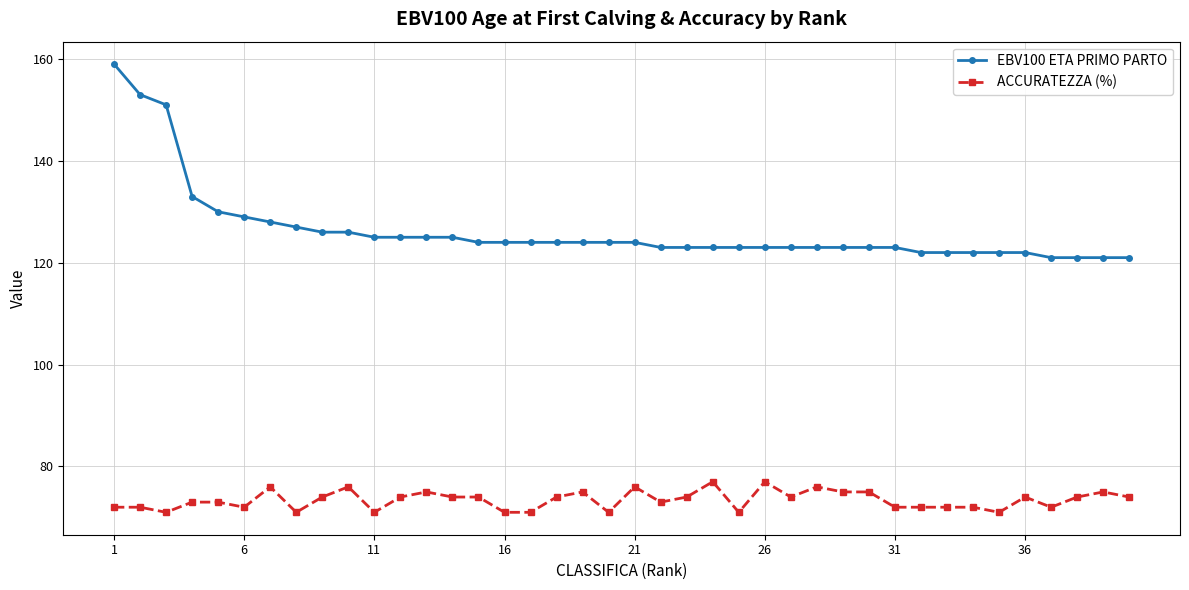

What is the maximum value shown in the chart?

159